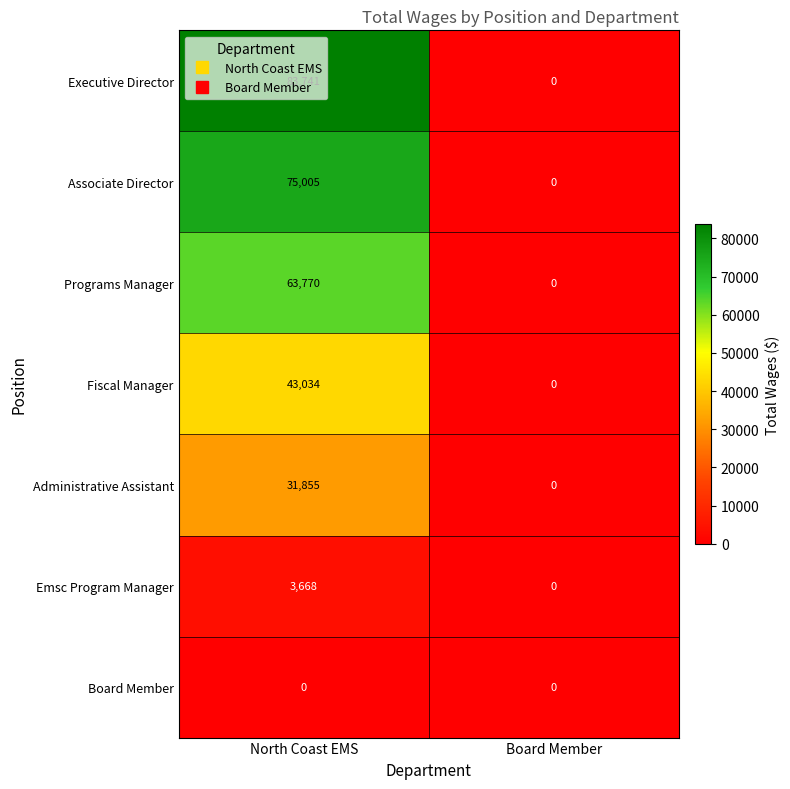

At how many categories does at least one series exceed 79734?

1